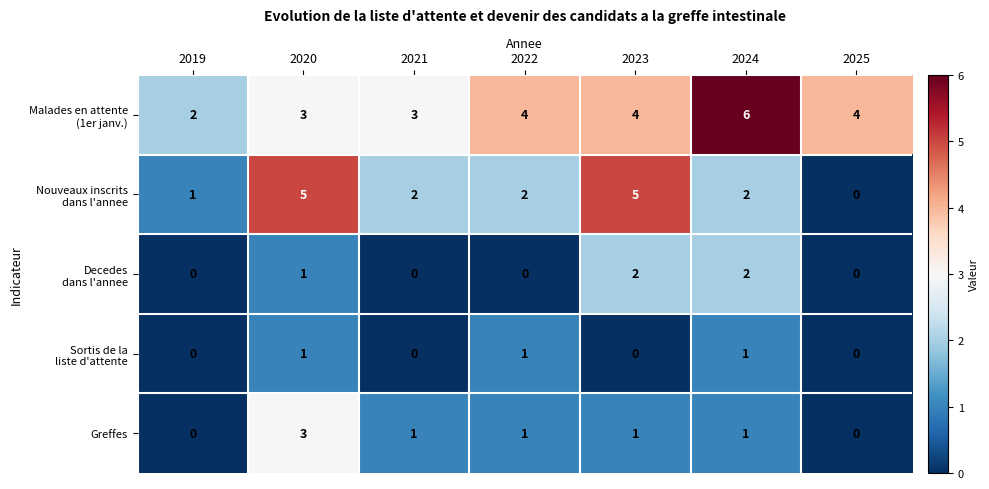

At which category is the sum across all series the highest?

2020